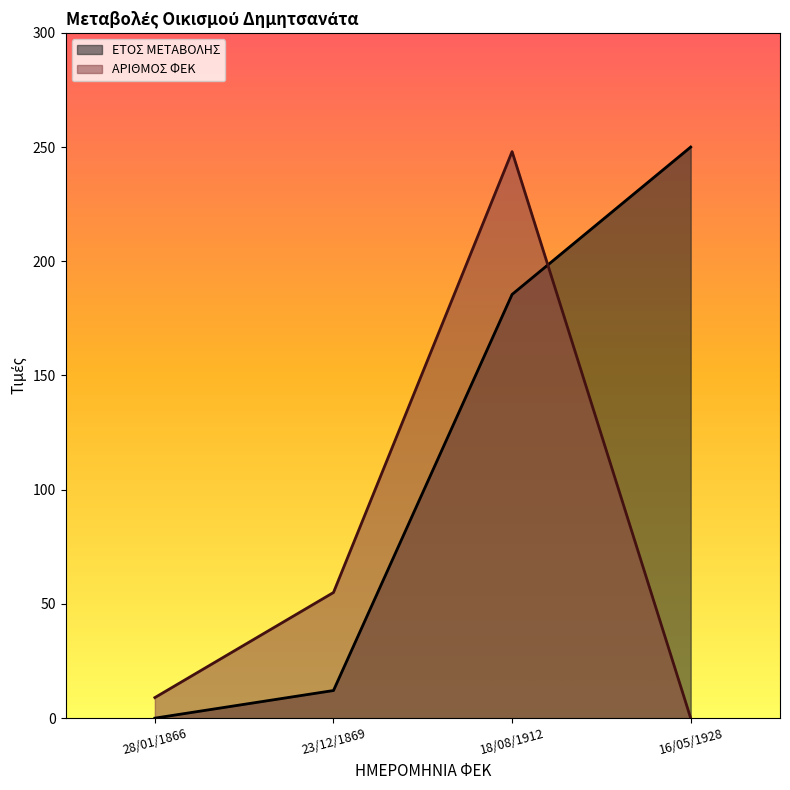

How many categories are shown in the chart?

4